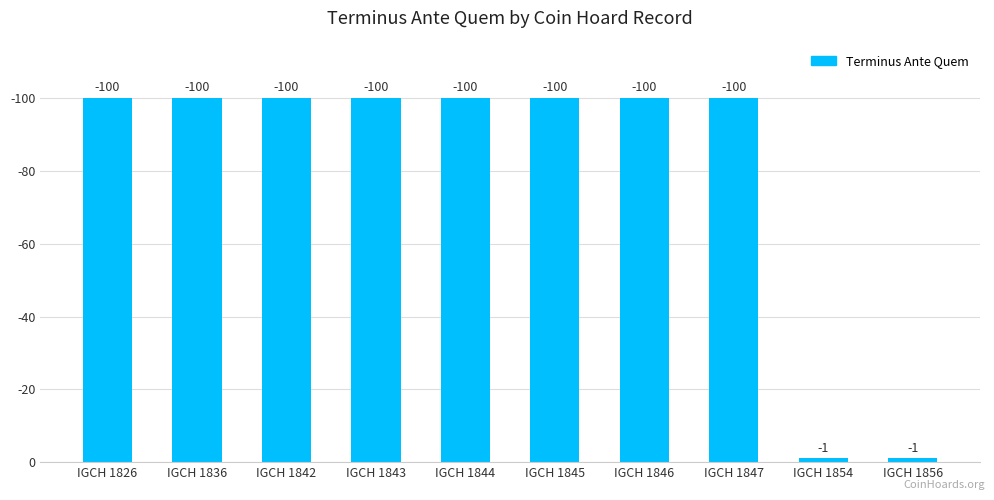

Reading left to right, transcribe all the data shown in this chart.

IGCH 1826=100	IGCH 1836=100	IGCH 1842=100	IGCH 1843=100	IGCH 1844=100	IGCH 1845=100	IGCH 1846=100	IGCH 1847=100	IGCH 1854=1	IGCH 1856=1